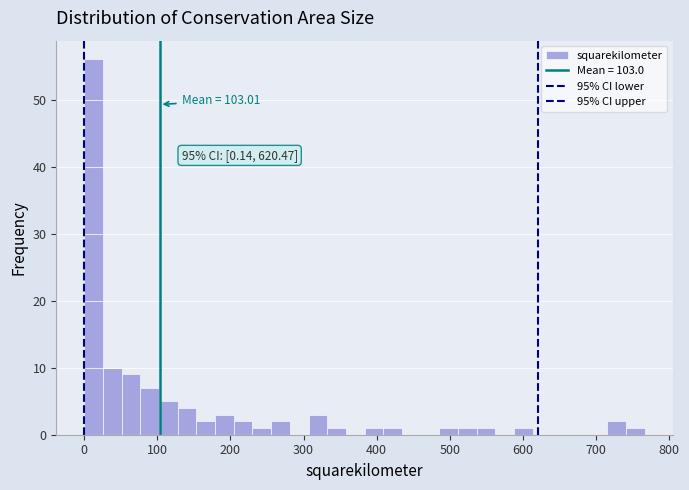

Read against the x-axis, roughly where is the centre of the tallest bar?

10